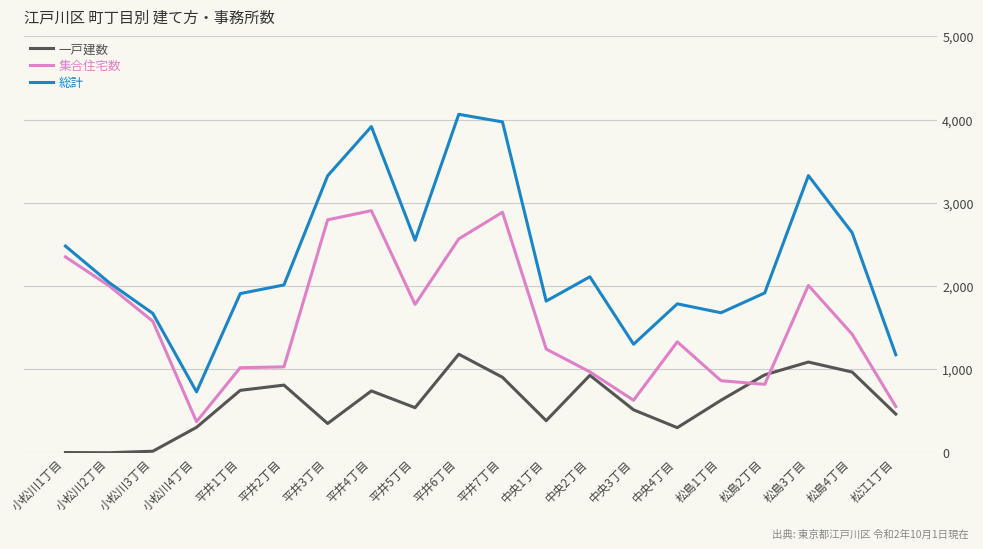

Count the number of data series in this chart.

3